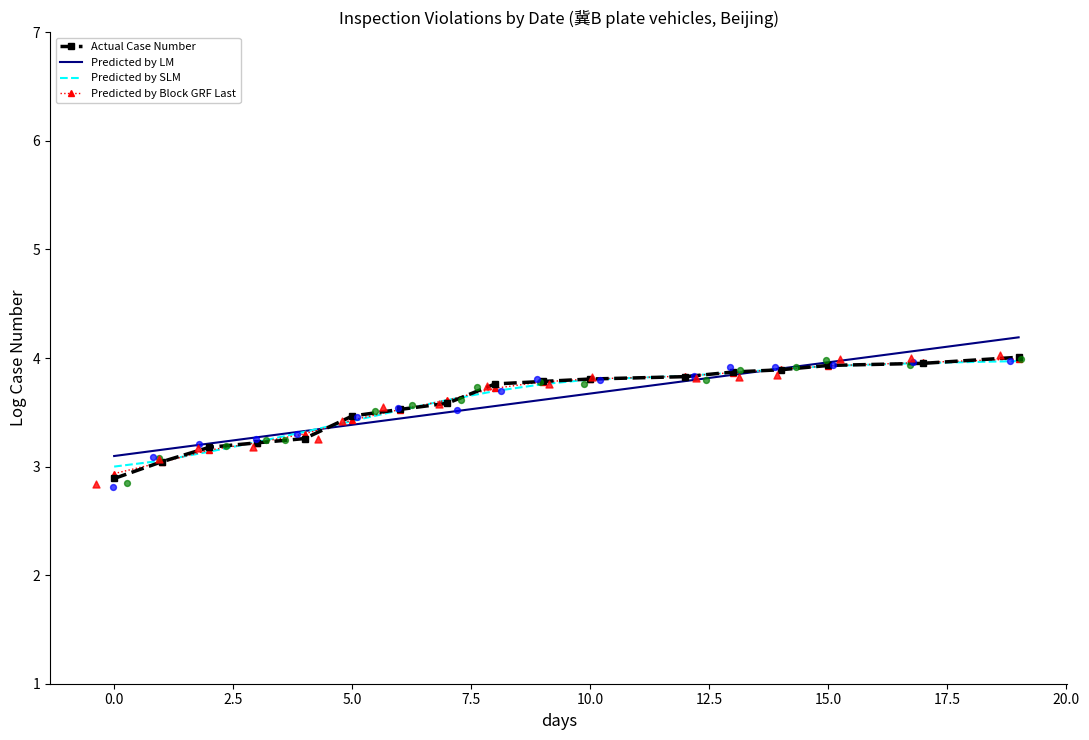

The Predicted by Block GRF Last series shows 4.7 at 0.0. True or false?

False